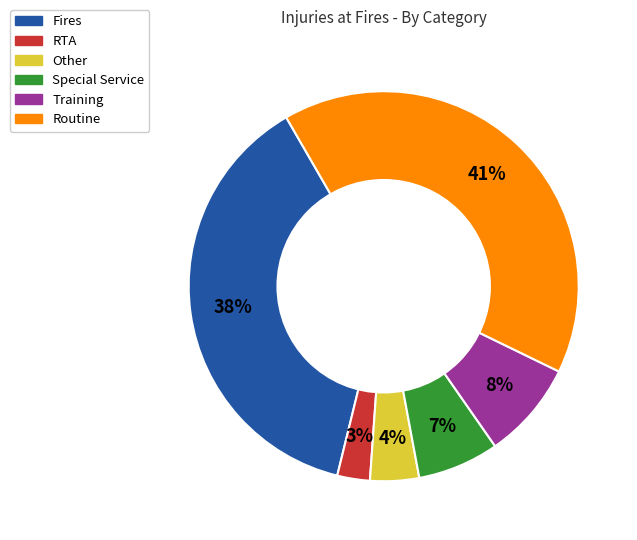

To the nearest percent, what is the difference between the largest and smallest slice percentages?

38%